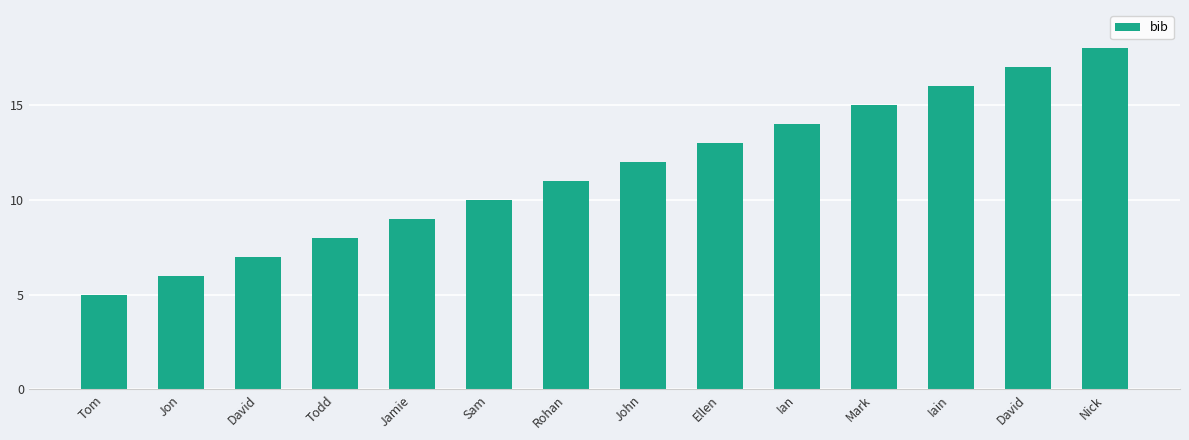

What is the greatest value displayed?

18